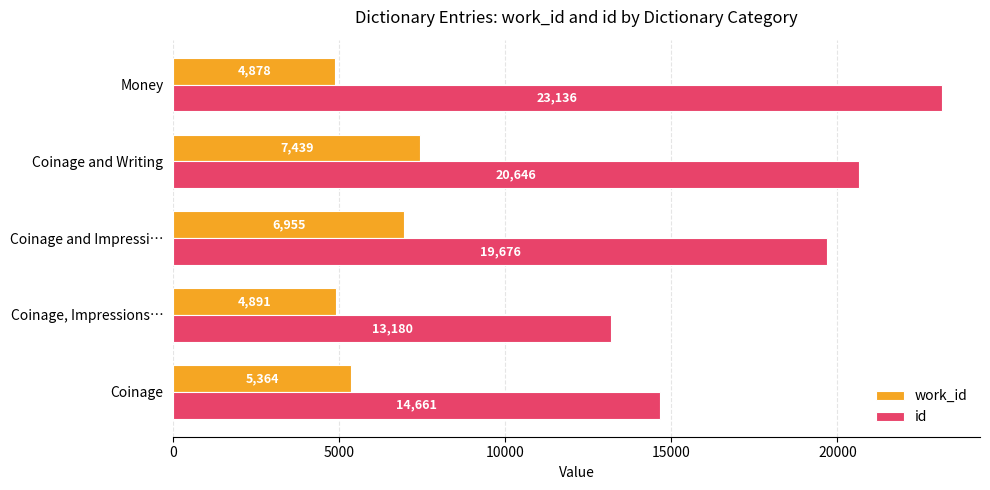

How many data points does each series have?

5